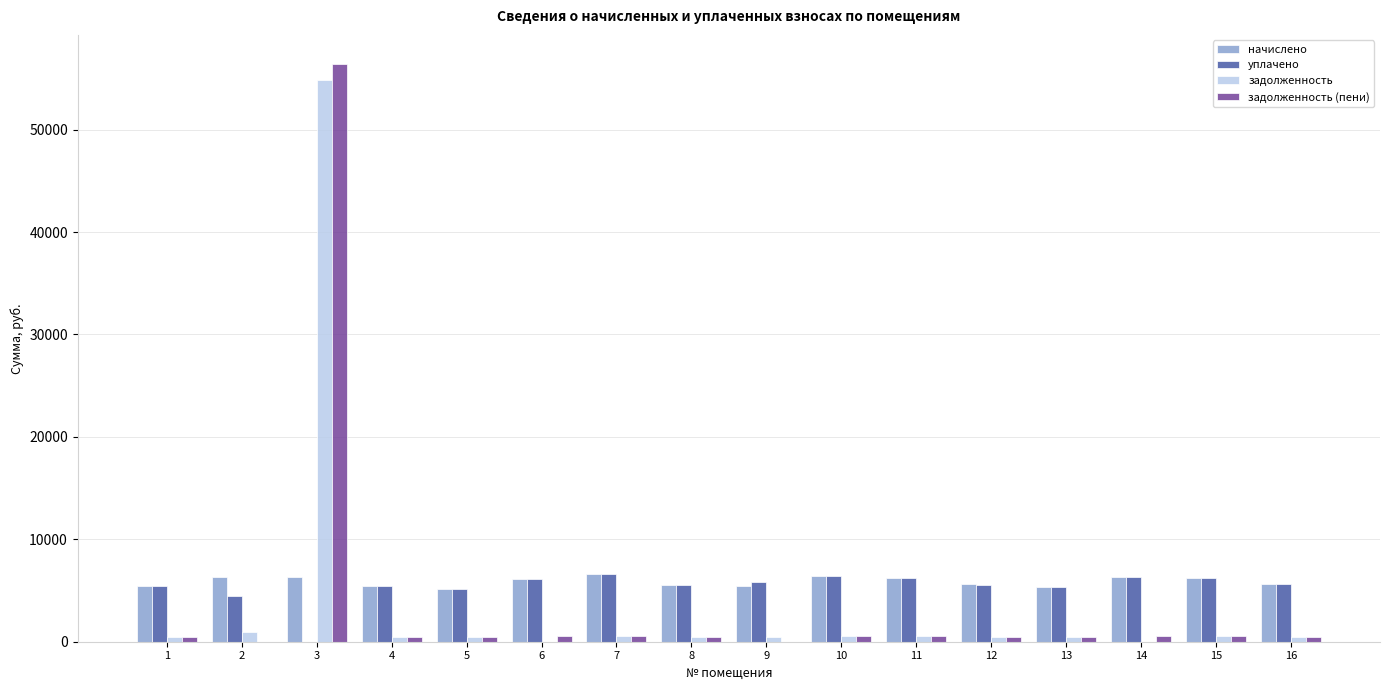

The задолженность (пени) series shows 512.0 at 6. True or false?

True